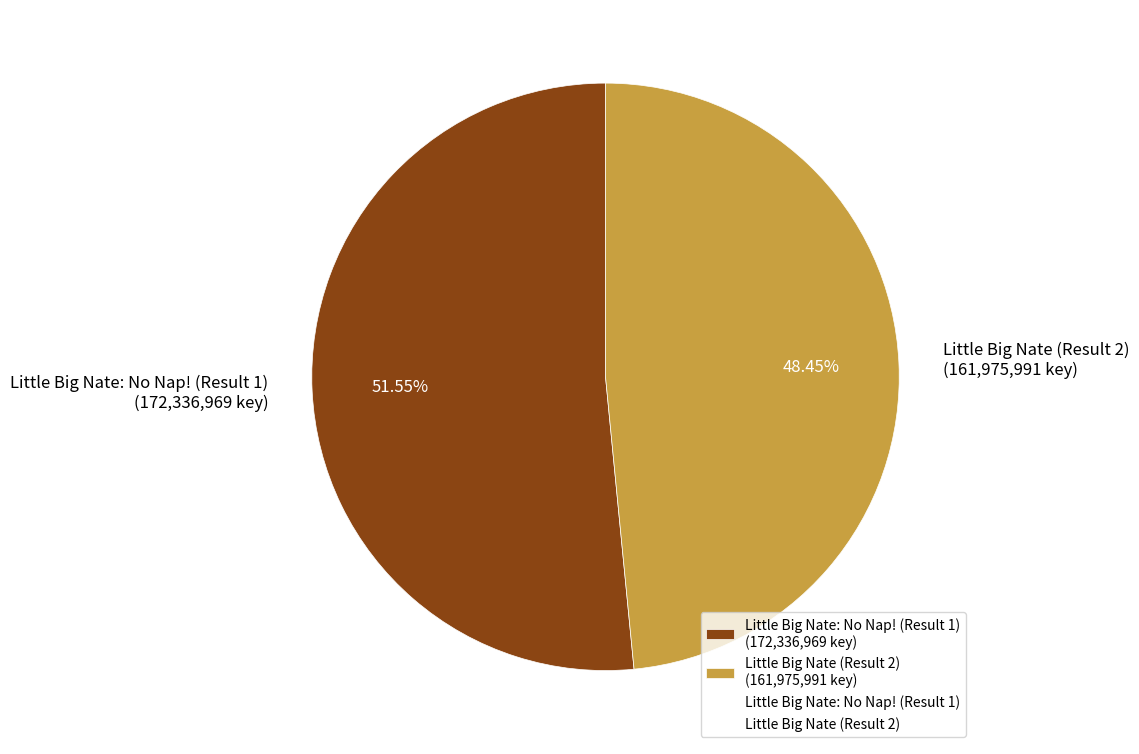

What is the total percentage of Little Big Nate: No Nap! (Result 1) and Little Big Nate (Result 2)?

100.0%